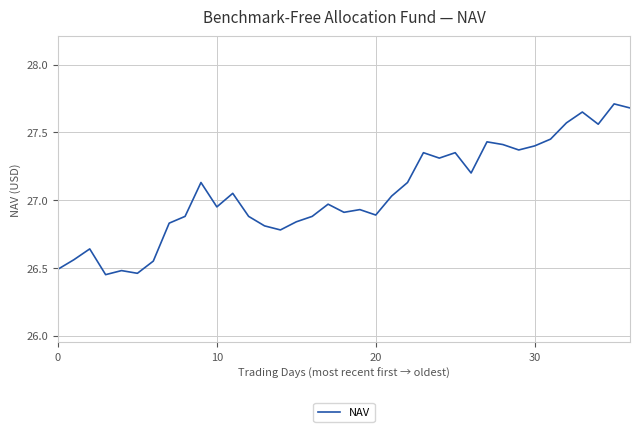

What is the greatest value displayed?

27.7